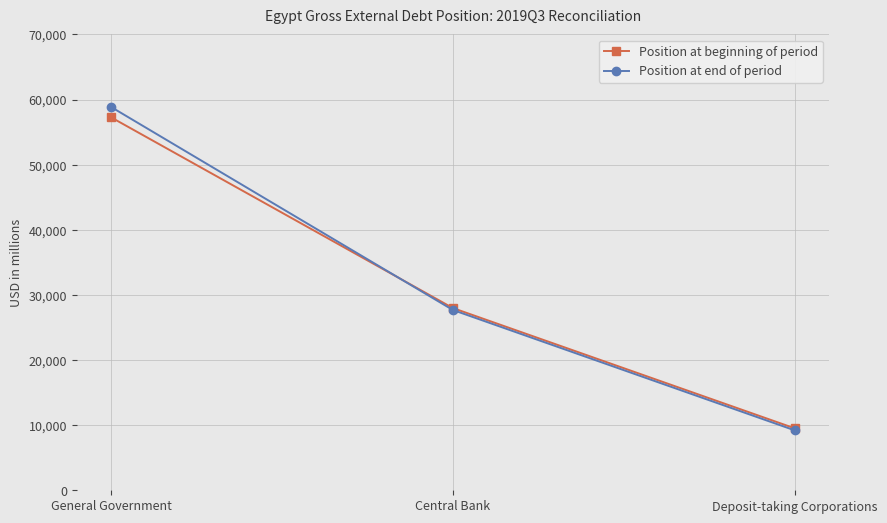

Reading left to right, list all the values displayed in this chart.

Position at beginning of period: General Government=57272	Central Bank=27979	Deposit-taking Corporations=9510
Position at end of period: General Government=58863	Central Bank=27684	Deposit-taking Corporations=9200